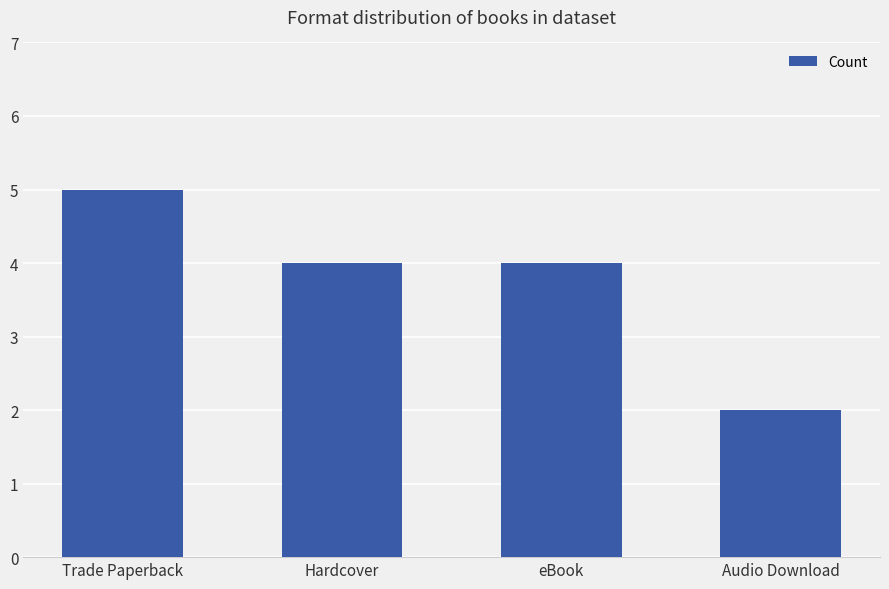

Reading right to left, extract all data points from this chart.

2	4	4	5